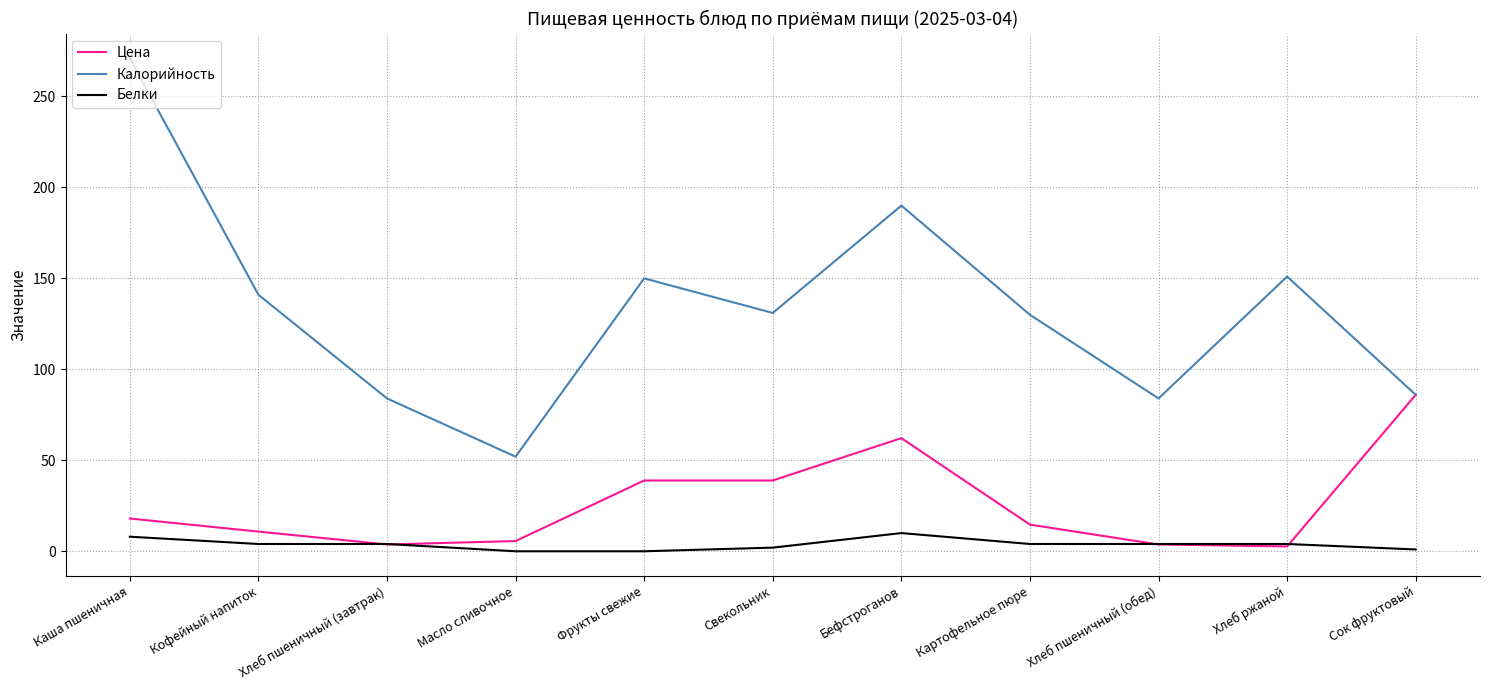

What is the highest value of the Белки series?

10.0